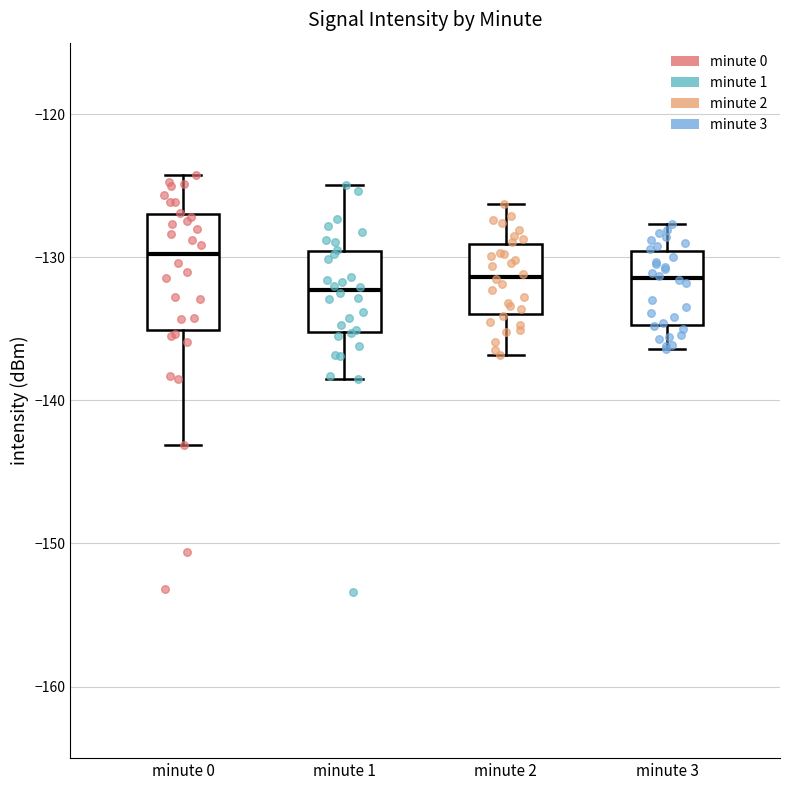

Which box is the tallest, from its lower edge to its upper edge?

minute 0